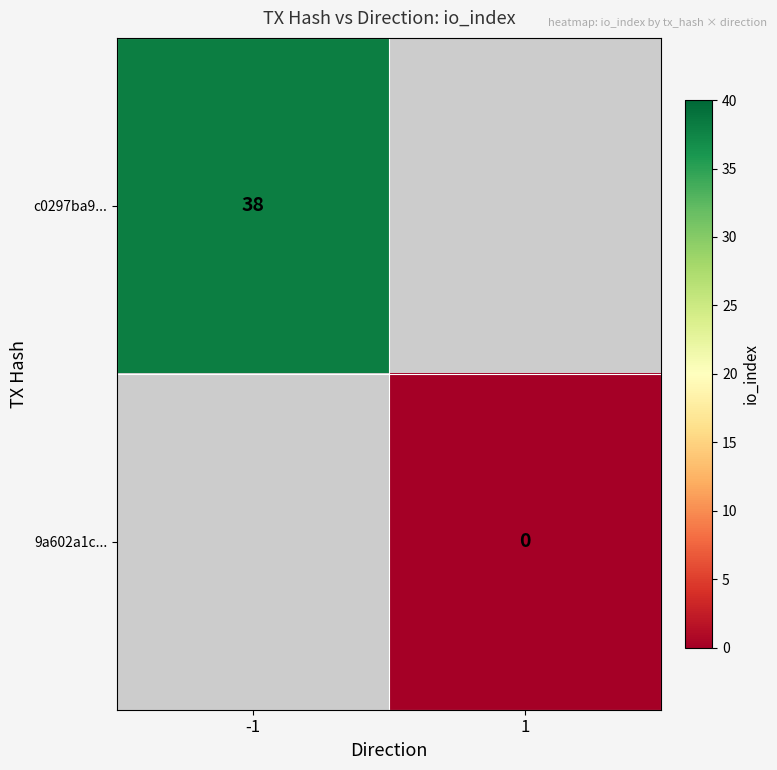

Between 1 and -1, which is larger?

-1